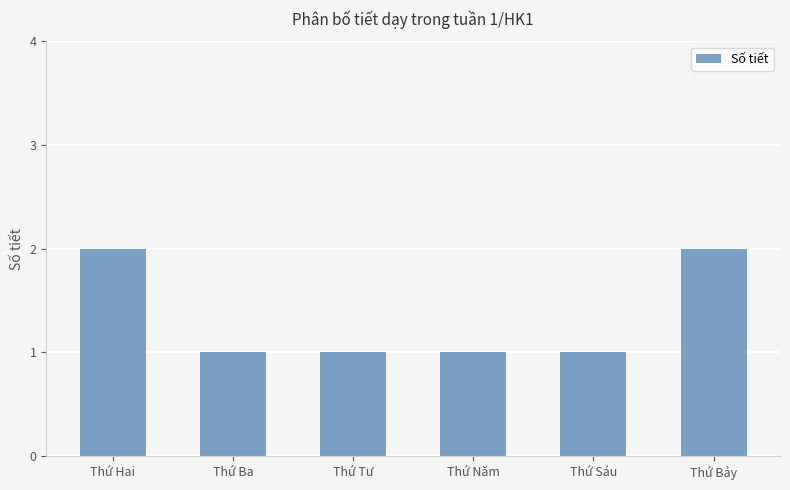

What is the value of the 3rd bar from the left?

1